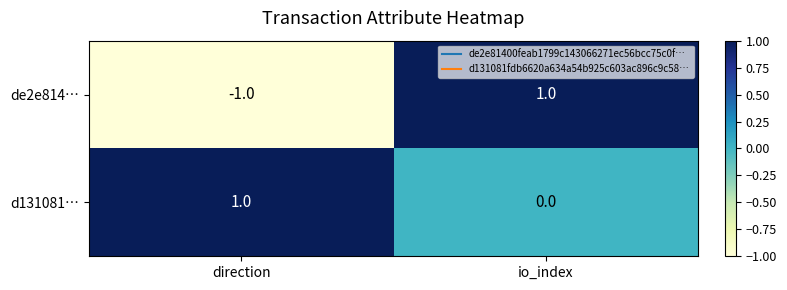

How many values in the de2e814… series are below 1?

1